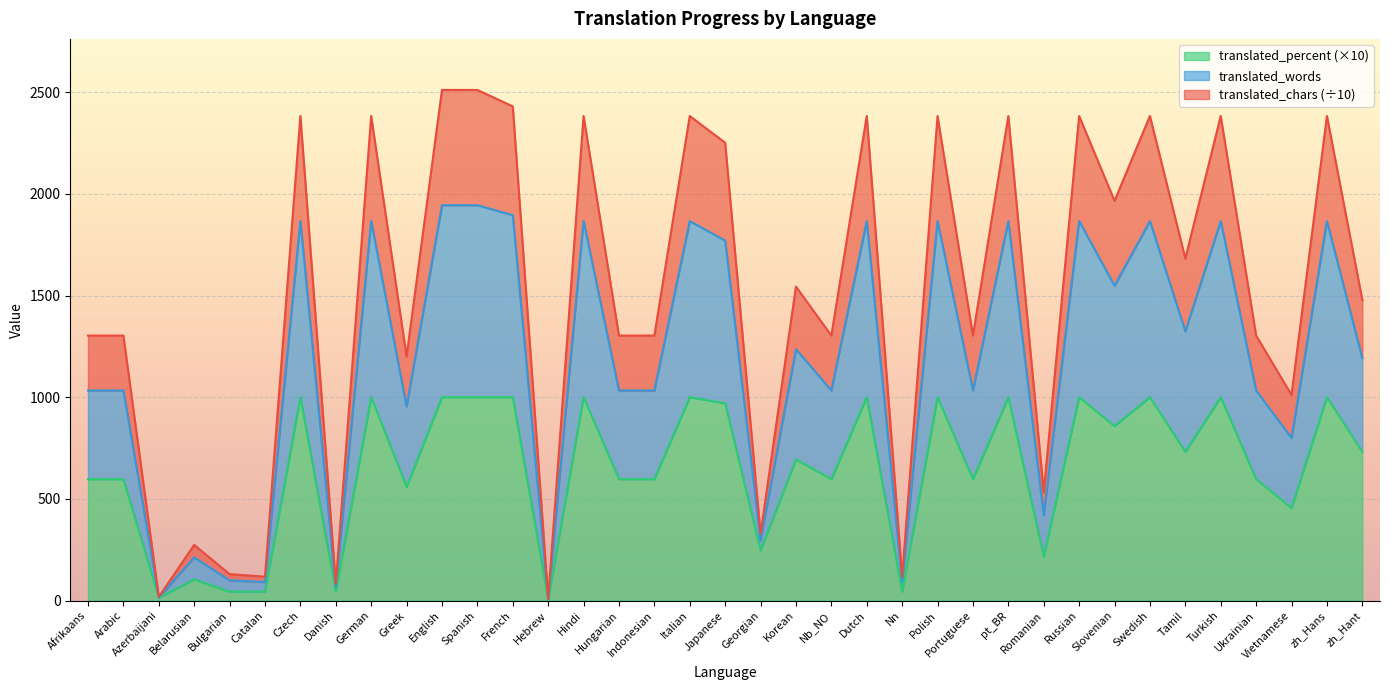

True or false: translated_percent and translated_chars intersect in this chart.

False